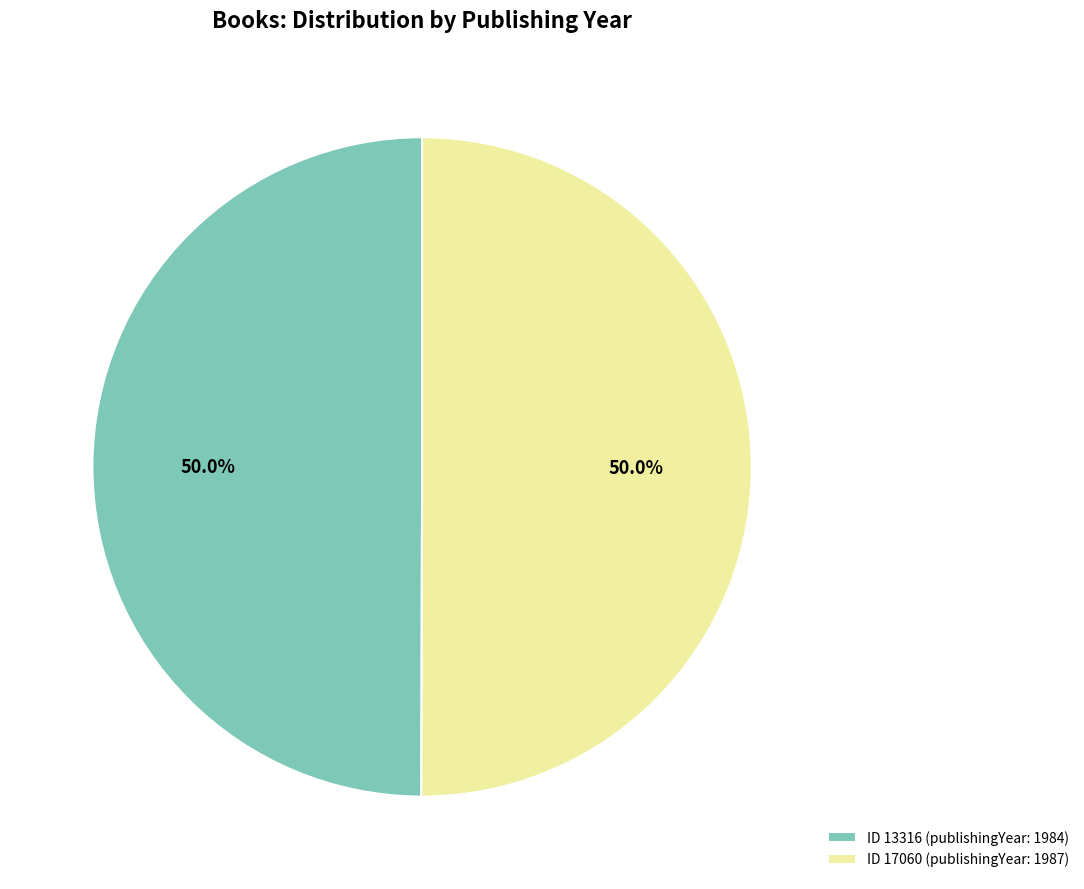

Approximately how many times larger is the value at ID 17060 (publishingYear: 1987) compared to ID 13316 (publishingYear: 1984)?

1.0